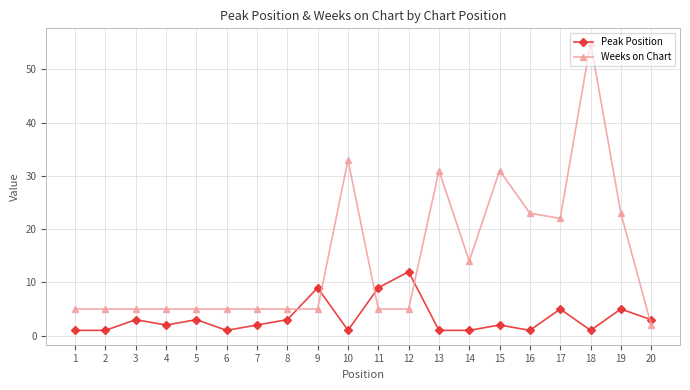

What is the highest value of the Peak Position series?

12